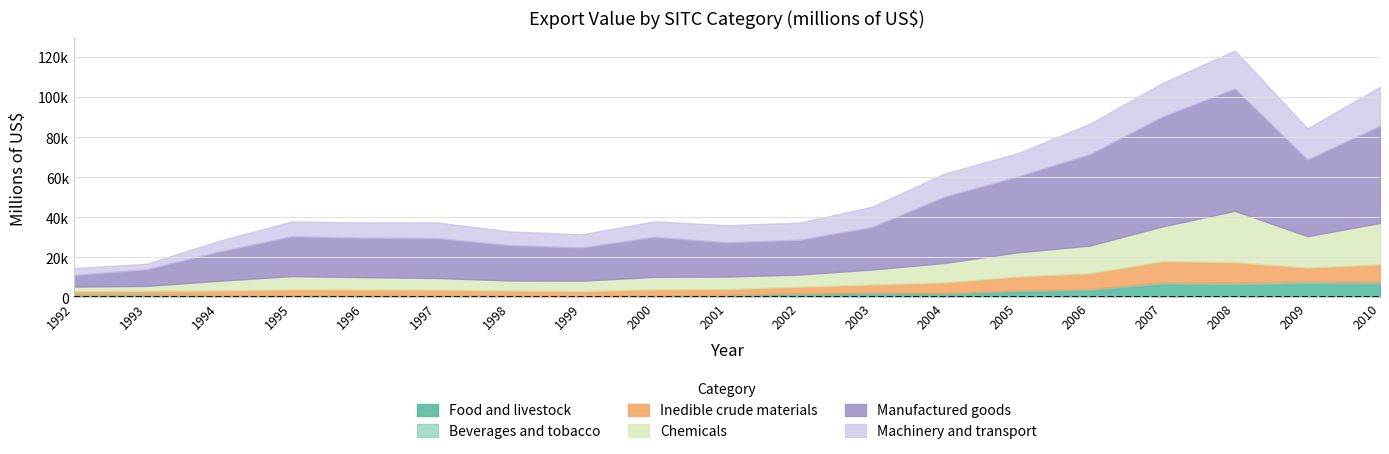

Reading left to right, list all the values displayed in this chart.

Food and livestock: 1467	1506	867	891	894	936	846	613	924	1210	1903	2272	2016	3102	3711	6857	6416	7188	6983
Beverages and tobacco: 85	107	296	261	297	174	59	49	81	120	179	252	264	433	544	695	890	809	799
Inedible crude materials: 1506	1713	2267	2877	2780	2718	2547	2500	3009	2800	3240	3904	5217	6877	7811	10556	10293	6894	8762
Chemicals: 2328	2438	4885	6612	6152	5872	5042	5216	6247	6304	6112	7511	9723	12071	13830	17338	25641	15701	20641
Manufactured goods: 5791	8293	14562	19876	19704	19909	17639	16515	19999	17039	17373	21223	33120	37816	45613	54820	61020	38248	48533
Machinery and transport: 3483	2742	5398	7406	7601	7864	6859	6652	7728	8611	8531	10164	11536	11636	15176	16781	19059	15556	19462